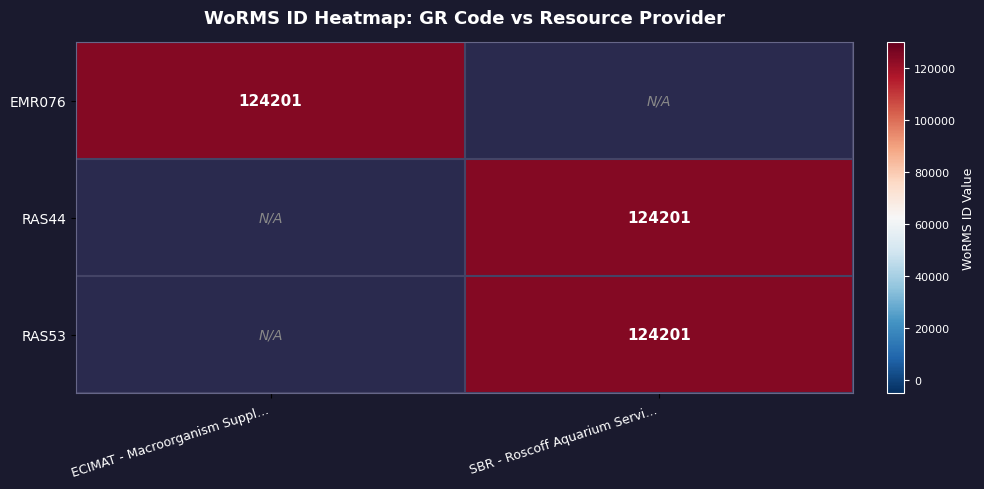

At which category is the sum across all series the highest?

SBR - Roscoff Aquarium Servi…